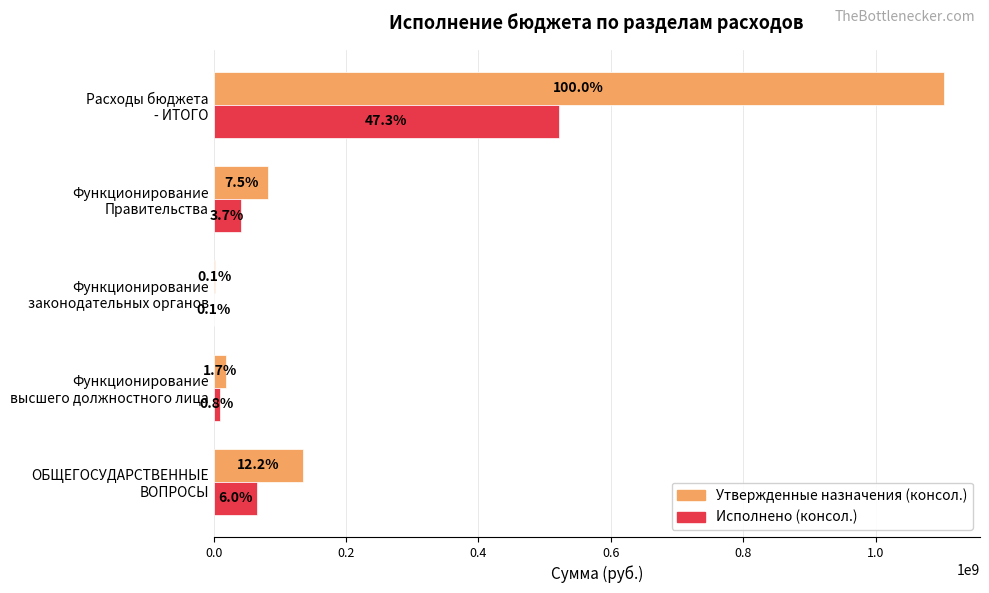

What are all the series names shown in the legend?

Утвержденные назначения (консол.), Исполнено (консол.)